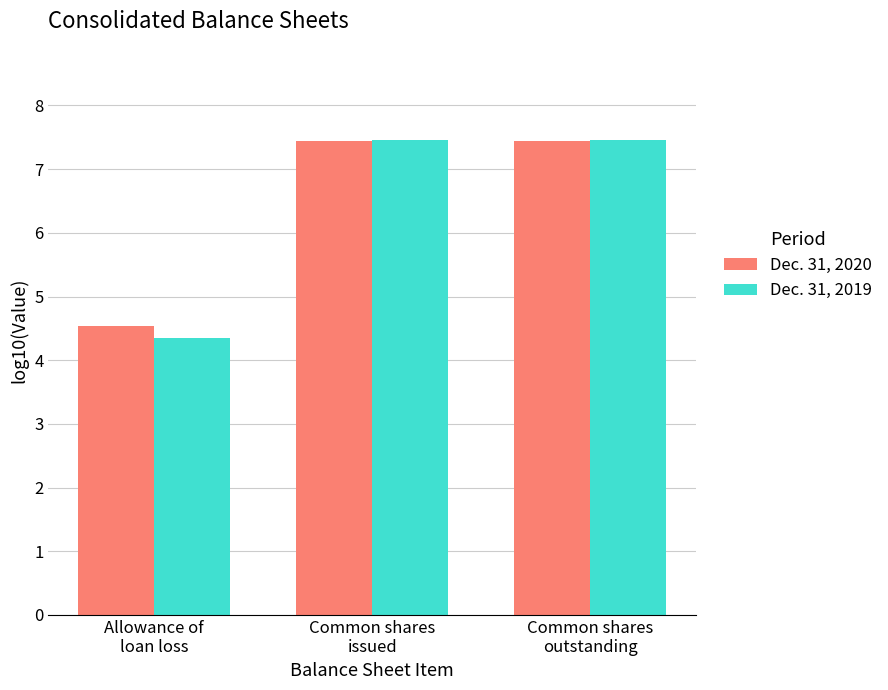

Which series has the largest range (max minus min)?

Dec. 31, 2019